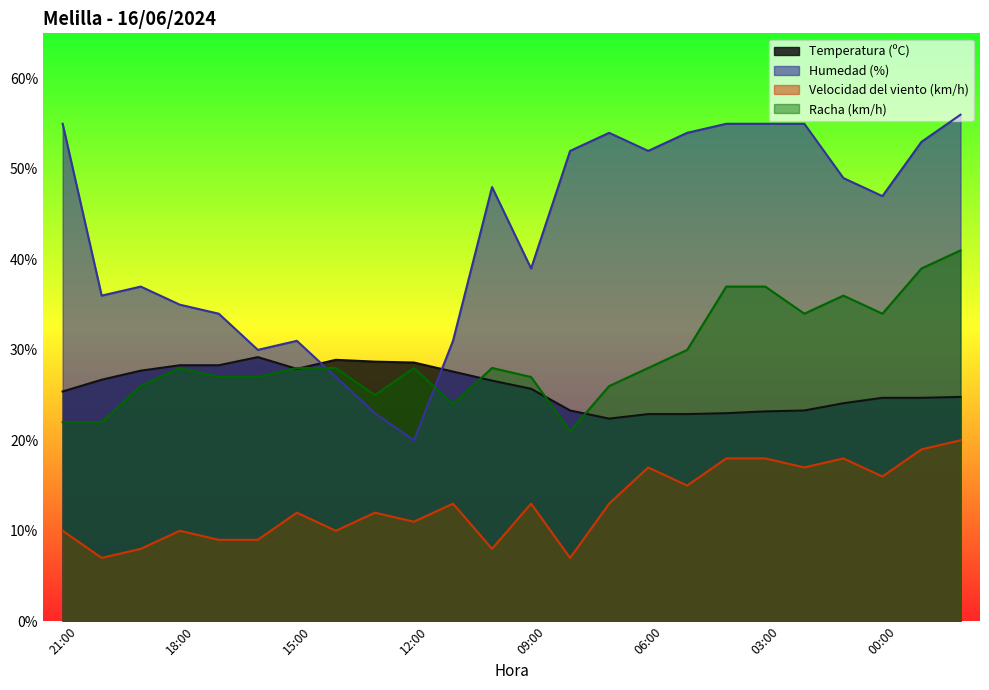

At how many categories does at least one series exceed 47?

12